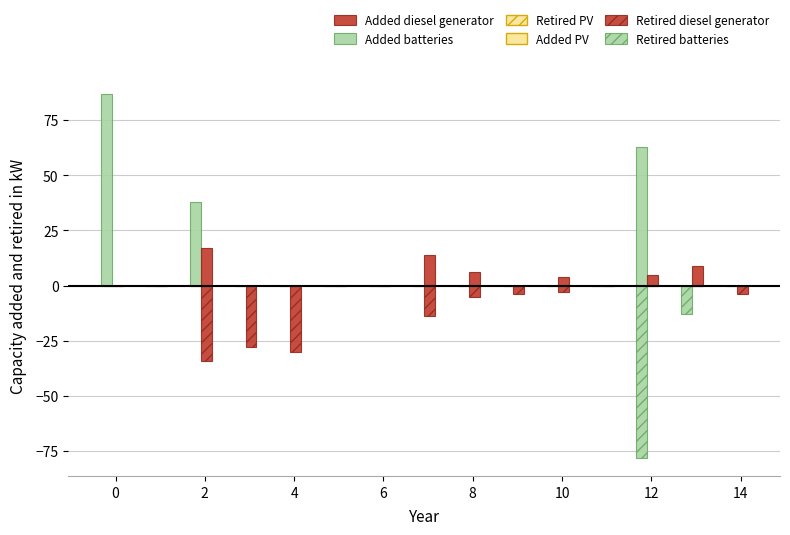

What is the smallest value displayed?

-78